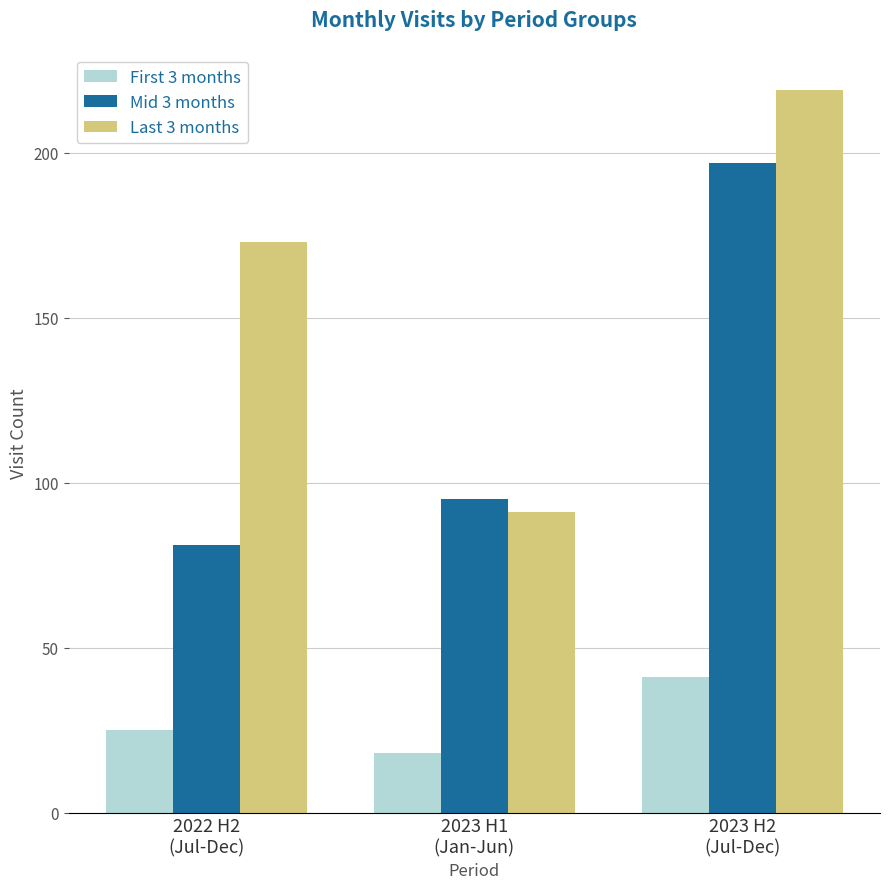

How many bars are there in each group?

3